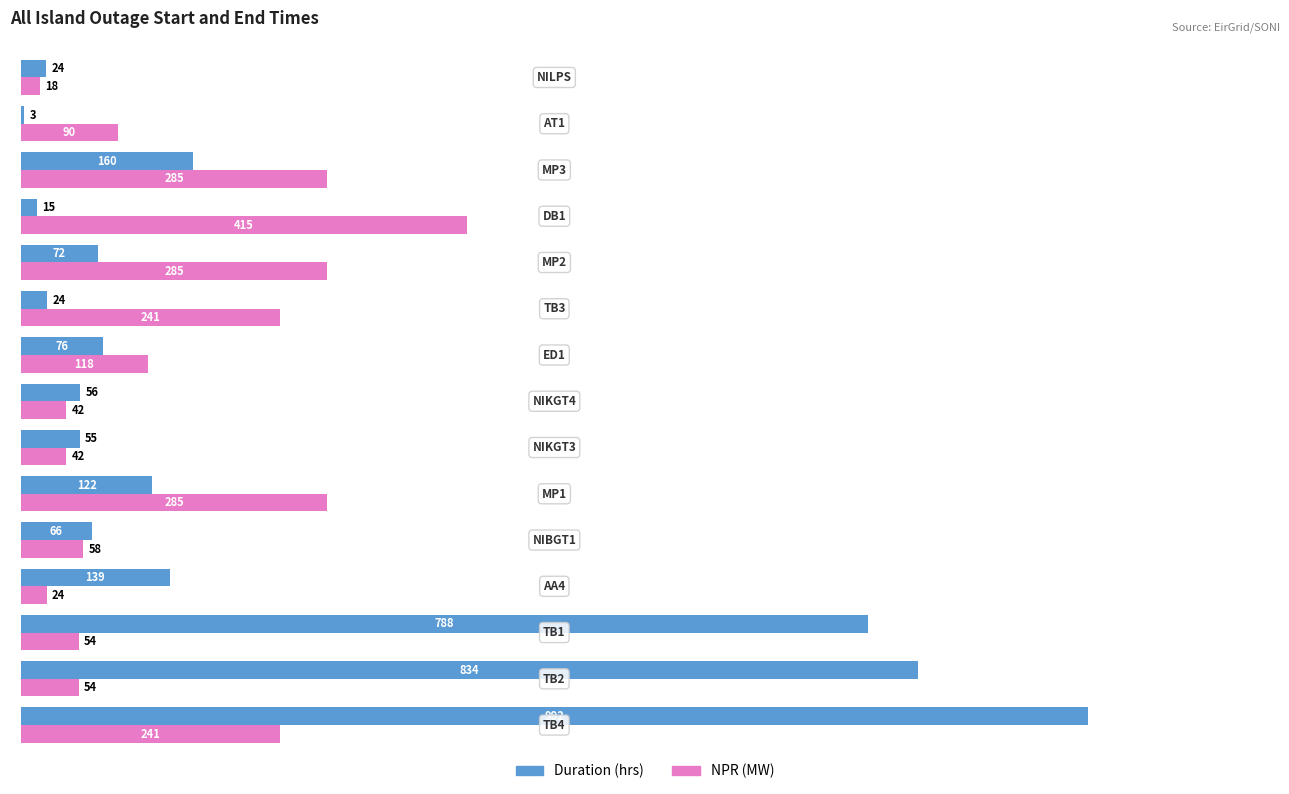

What is the maximum value shown in the chart?

992.3